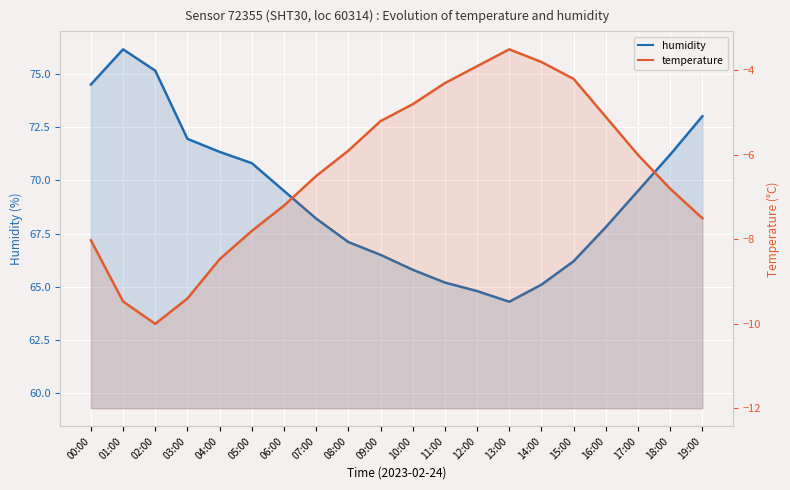

What is the label of the 5th point from the right?

15:00